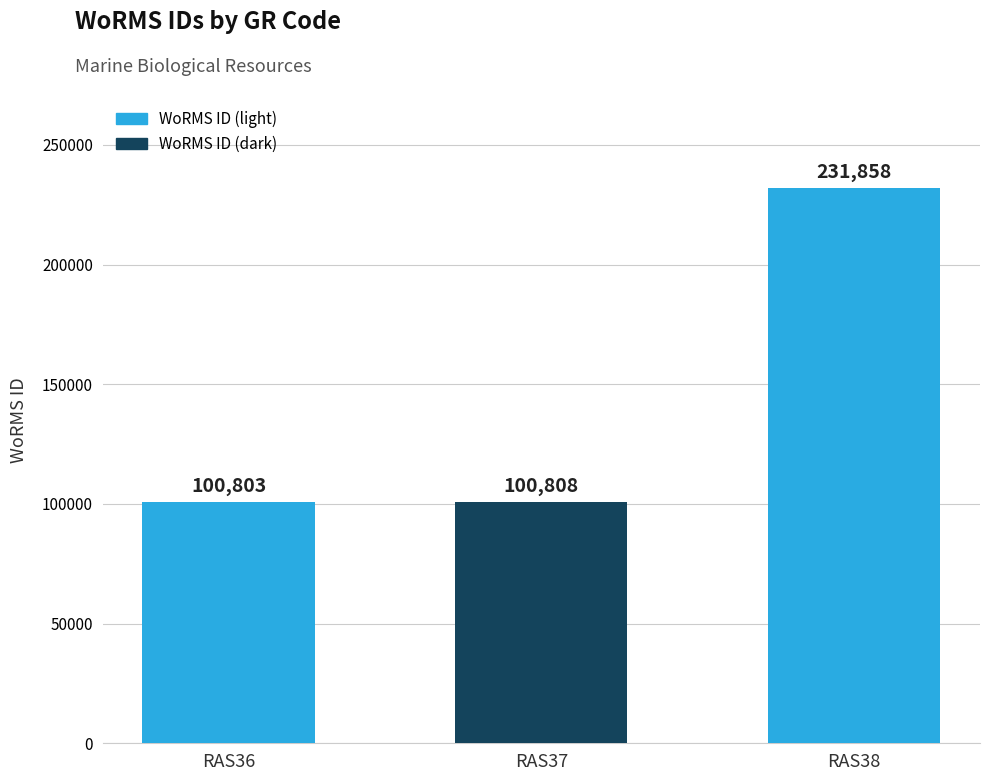

Rank the categories by value from lowest to highest.

RAS36, RAS37, RAS38